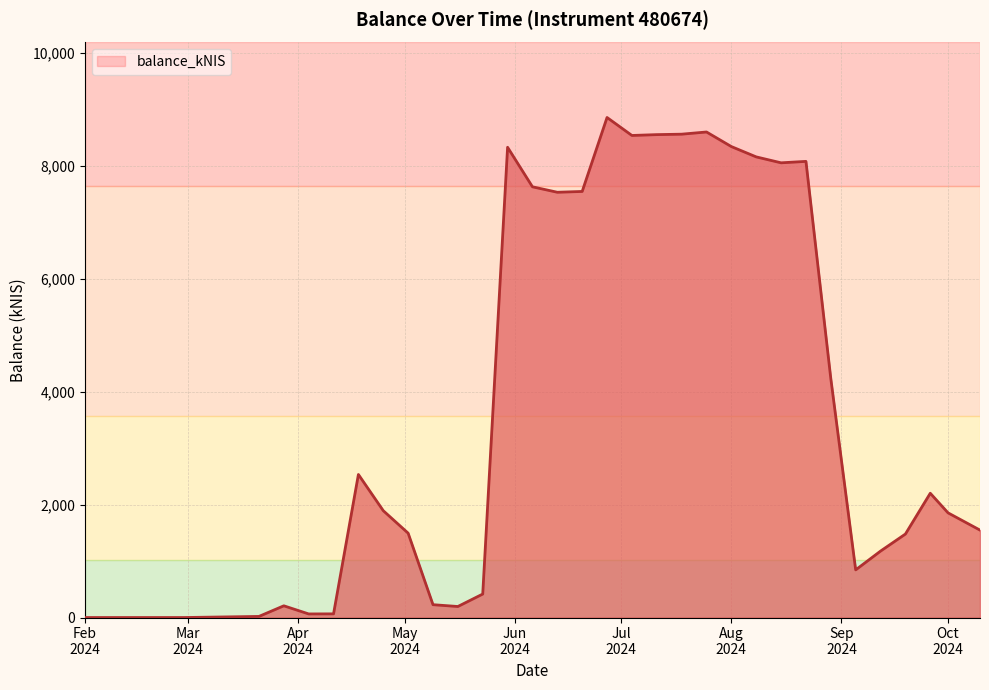

How many series are shown in this chart?

1